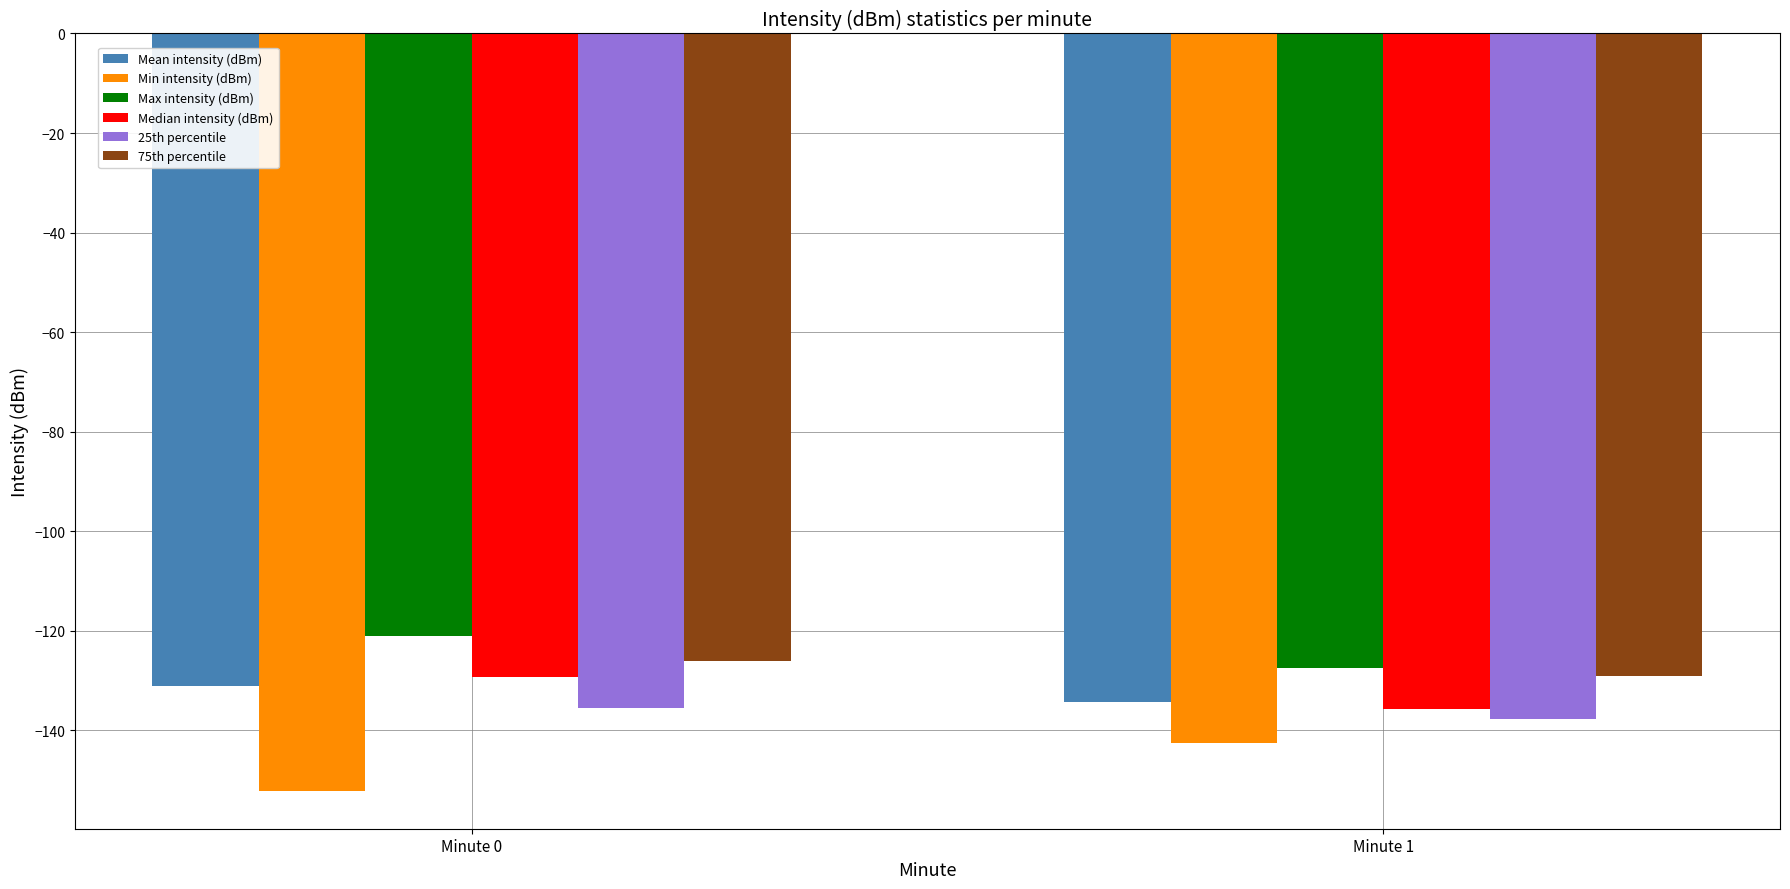

Which label corresponds to the smallest value in the chart?

Minute 0